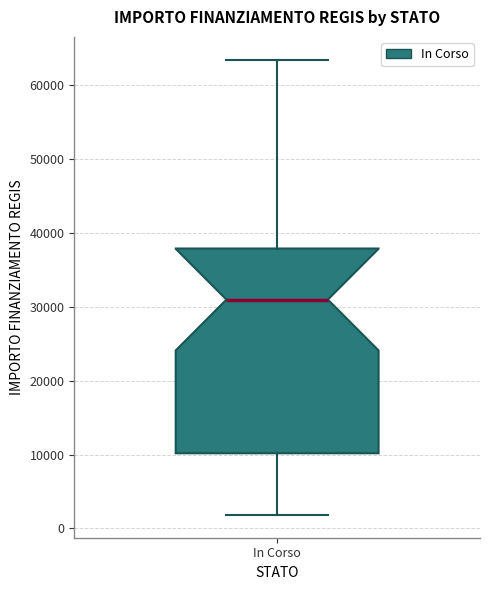

Read this box plot against the y-axis: the position of the median line, the range covered by the box, and the ends of both whiskers. The values are not printed on the chart, so give them approximately, as read against the axis.

median 31000, box 10000 to 38000, whiskers 2000 to 63000